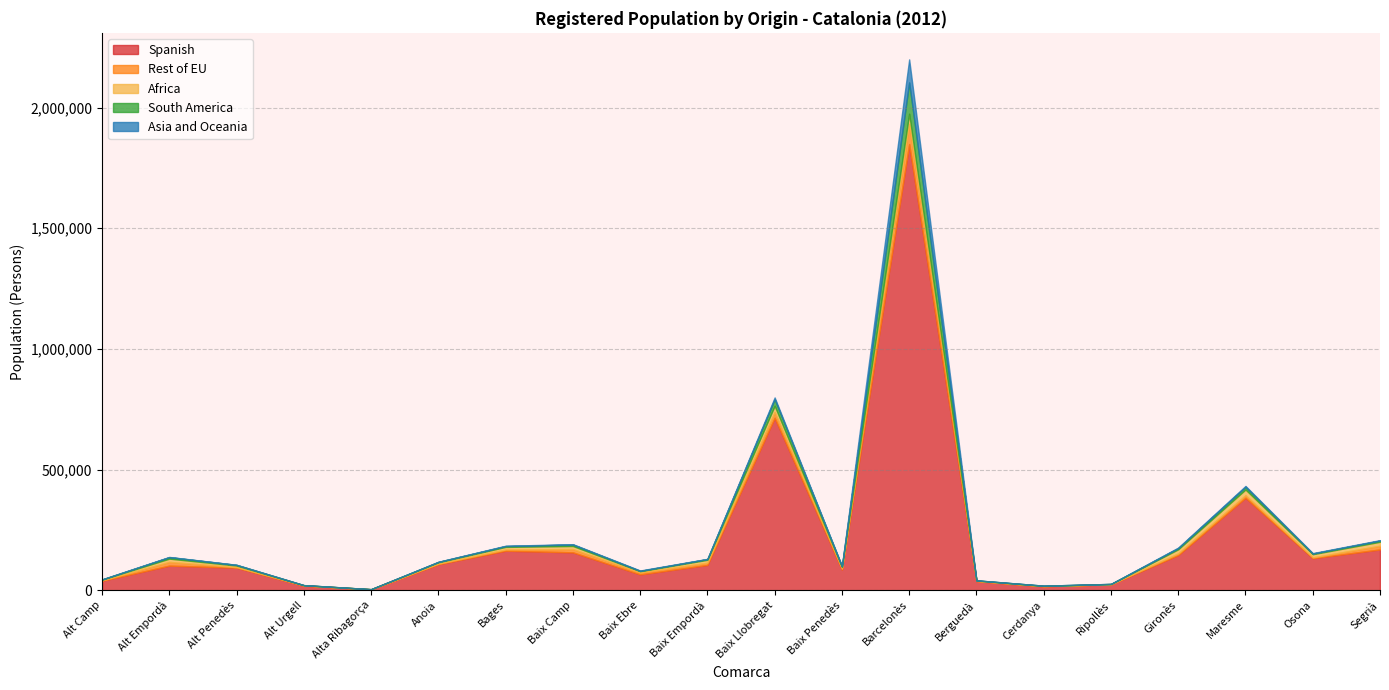

In Rest of EU, how many points are higher than both neighbors (excluding endpoints)?

5